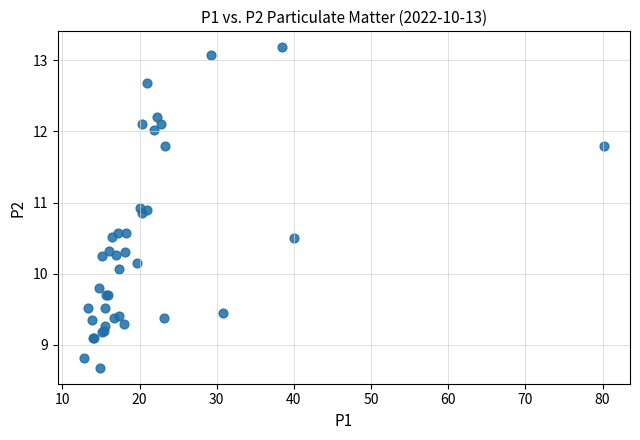

What Y value in the scatter plot is closest to 10?

10.1